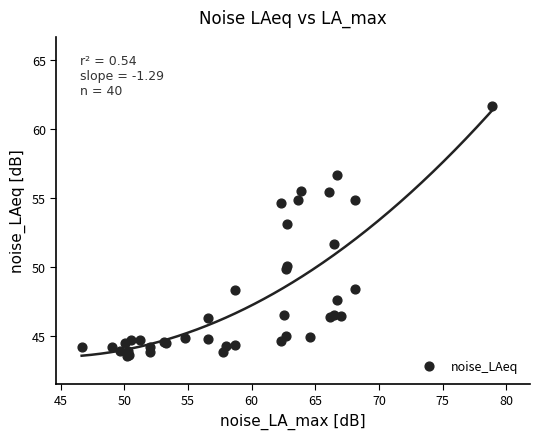

What Y value in the scatter plot is closest to 52?

51.7